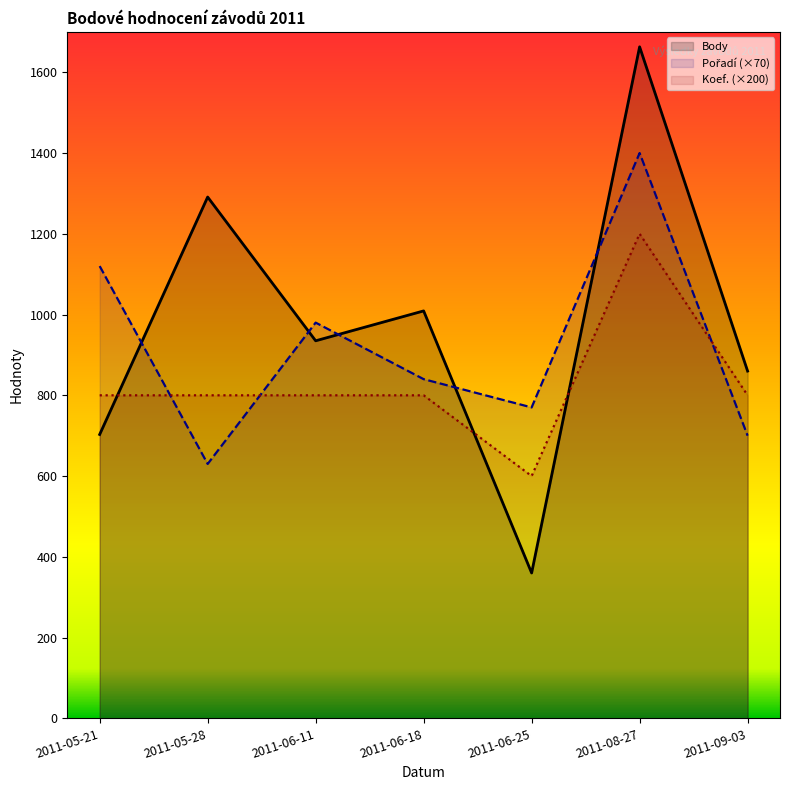

At 2011-09-03, list the series in order from smallest to largest.

Pořadí (×70), Koef. (×200), Body